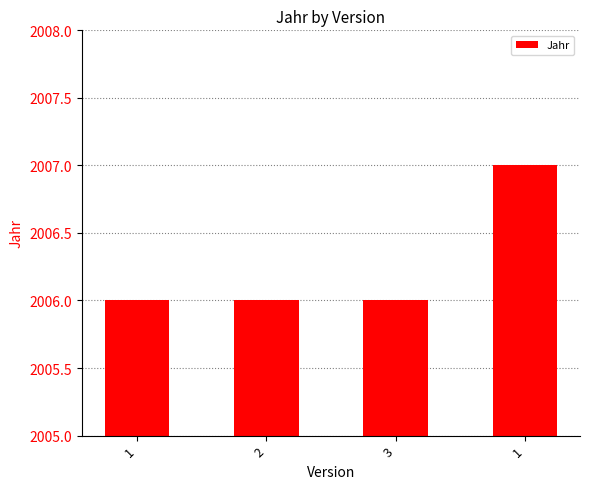

At which category does the chart reach its peak across all series?

1